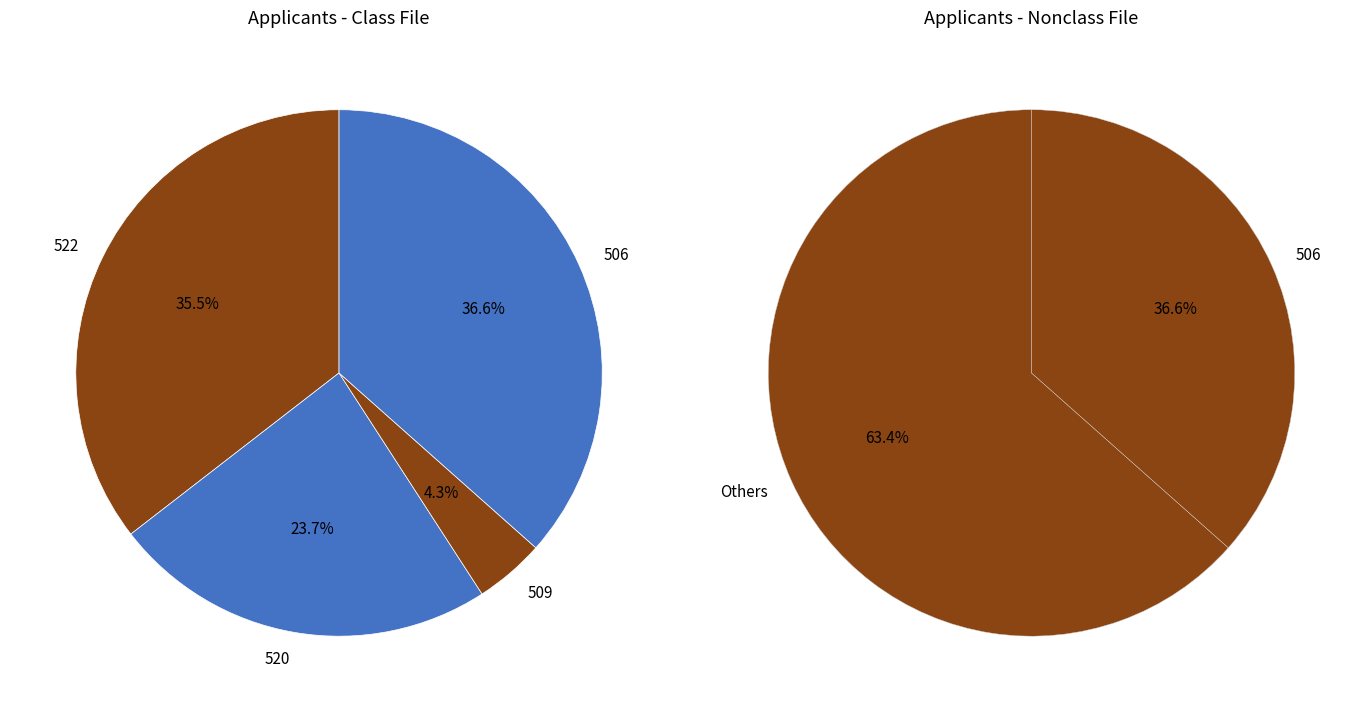

Is it true that 509 is 10% of the pie?

False